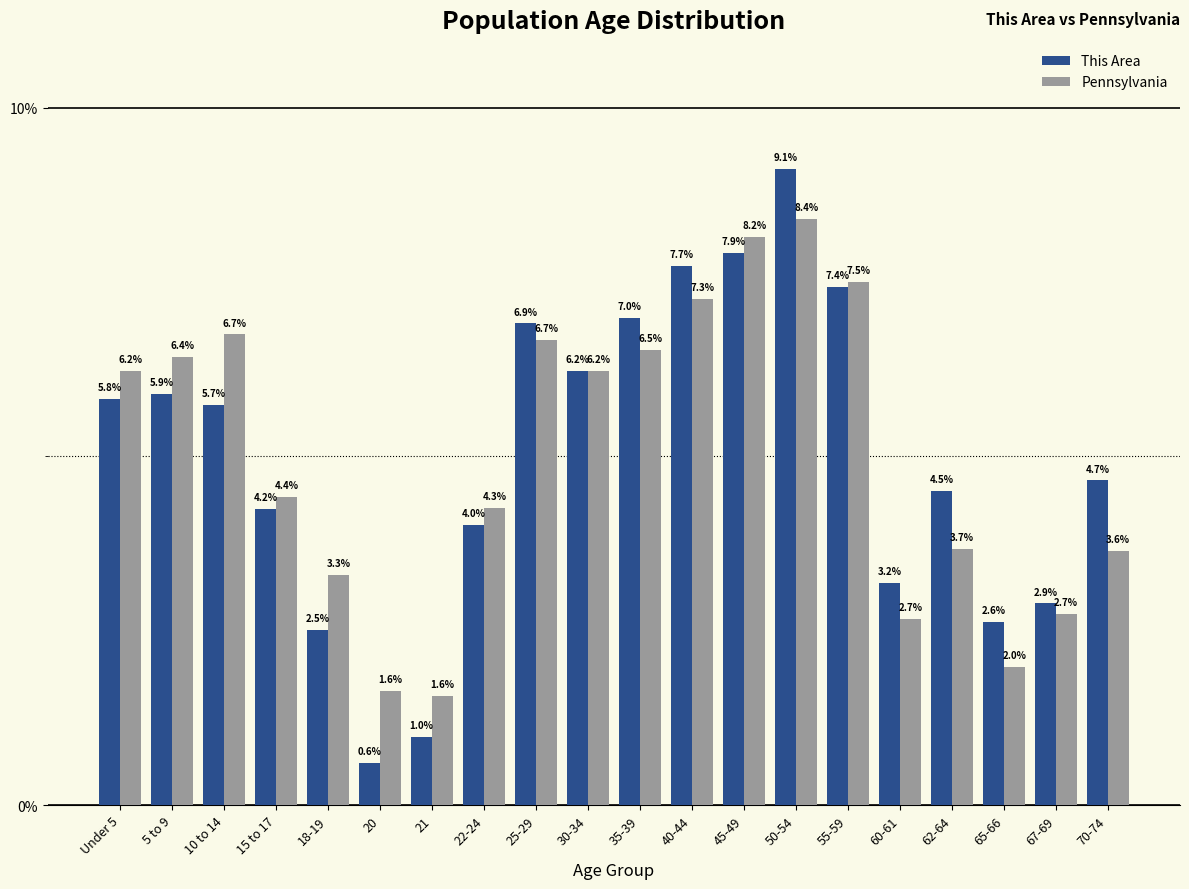

Reading left to right, list all the values displayed in this chart.

This Area: Under 5=5.8	5 to 9=5.9	10 to 14=5.7	15 to 17=4.2	18-19=2.5	20=0.6	21=1.0	22-24=4.0	25-29=6.9	30-34=6.2	35-39=7.0	40-44=7.7	45-49=7.9	50-54=9.1	55-59=7.4	60-61=3.2	62-64=4.5	65-66=2.6	67-69=2.9	70-74=4.7
Pennsylvania: Under 5=6.2	5 to 9=6.4	10 to 14=6.7	15 to 17=4.4	18-19=3.3	20=1.6	21=1.6	22-24=4.3	25-29=6.7	30-34=6.2	35-39=6.5	40-44=7.3	45-49=8.2	50-54=8.4	55-59=7.5	60-61=2.7	62-64=3.7	65-66=2.0	67-69=2.7	70-74=3.6